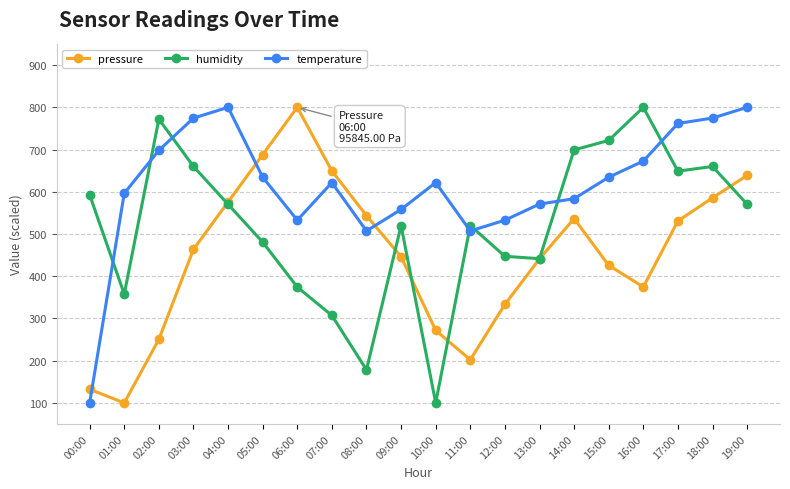

At which category does humidity reach its first local valley?

01:00